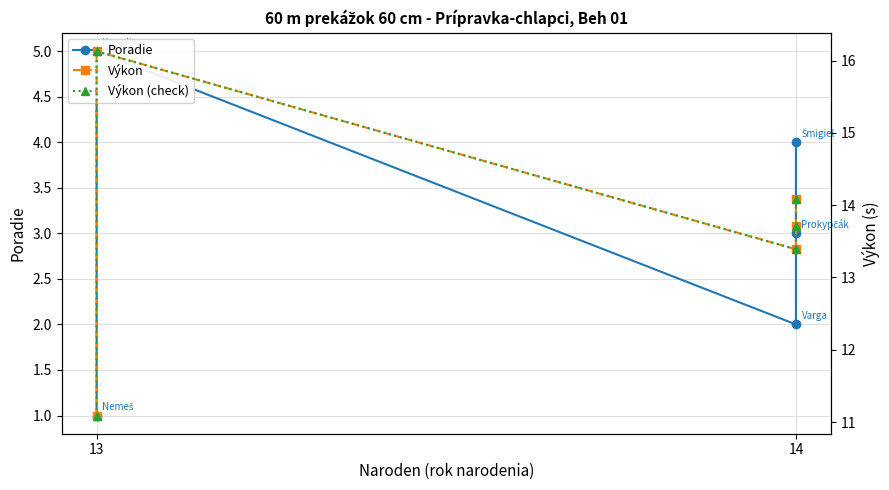

True or false: Výkon (check) and Výkon cross at least once.

False